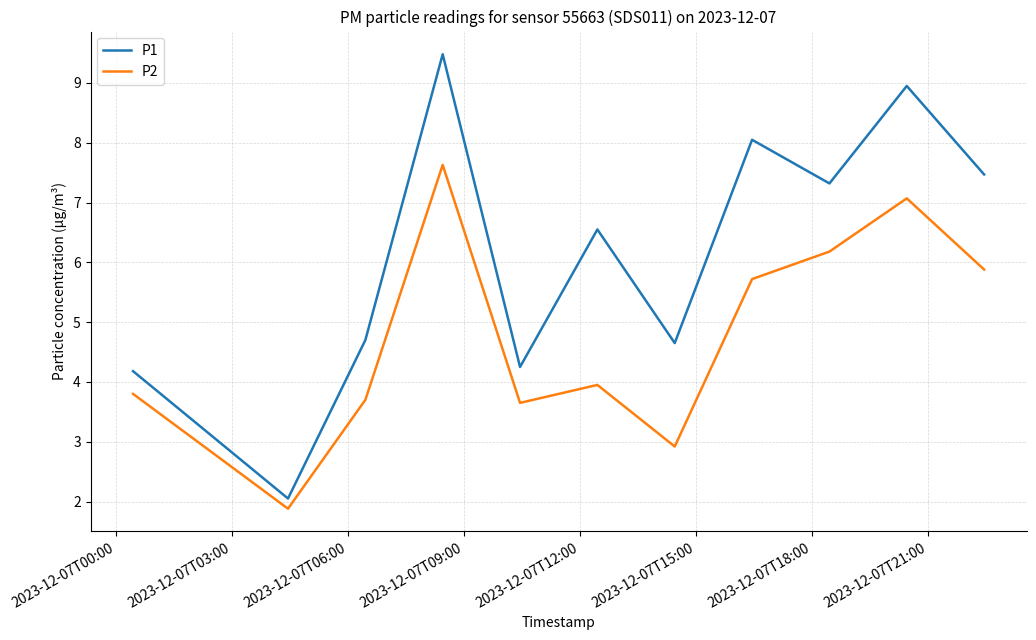

Does the chart display data point markers on the line(s)?

No